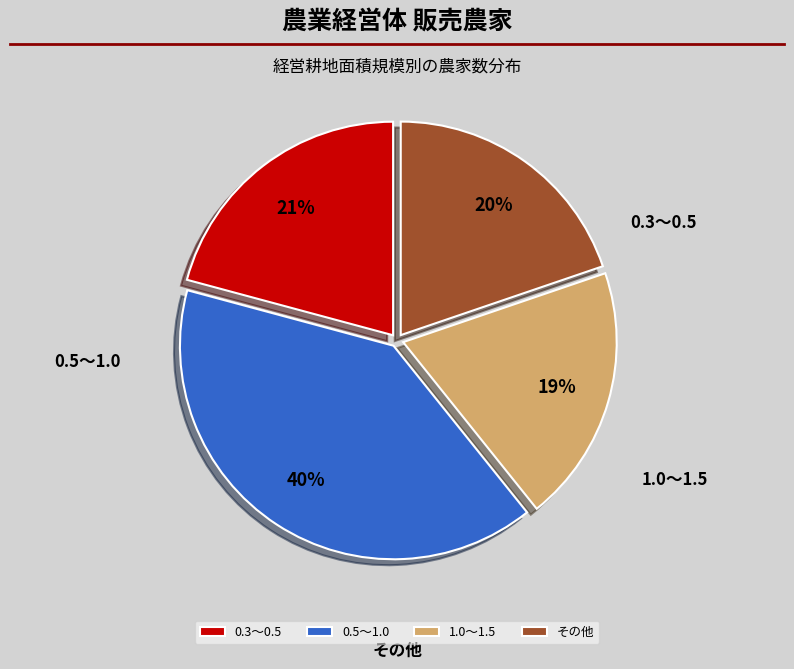

What is the change in value from 0.5～1.0 to 1.0～1.5?

-6035